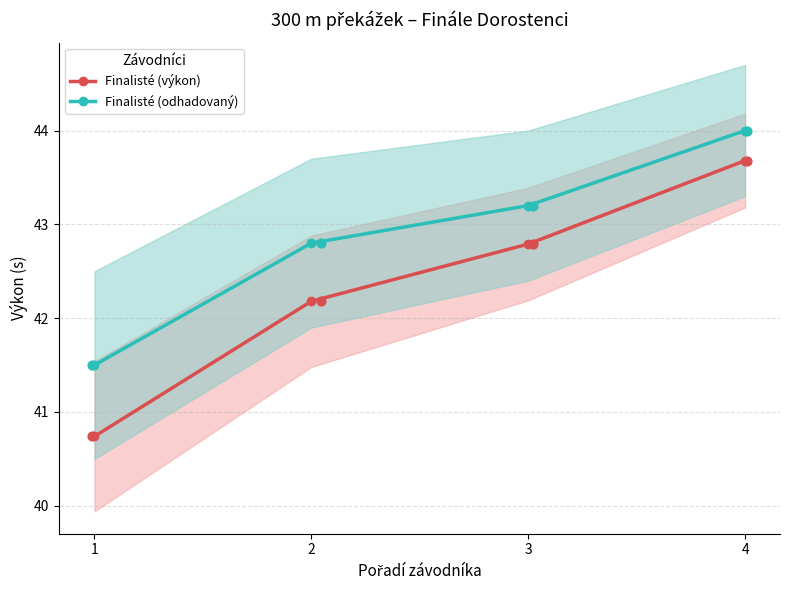

Which series has the largest total across all categories?

Finalisté (odhadovaný)